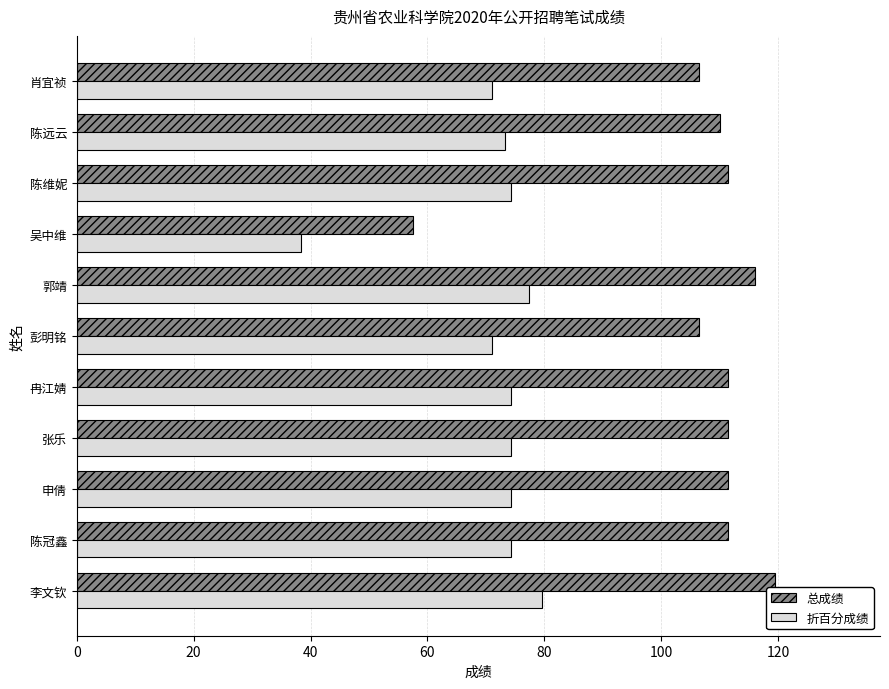

How many categories are shown in the chart?

11